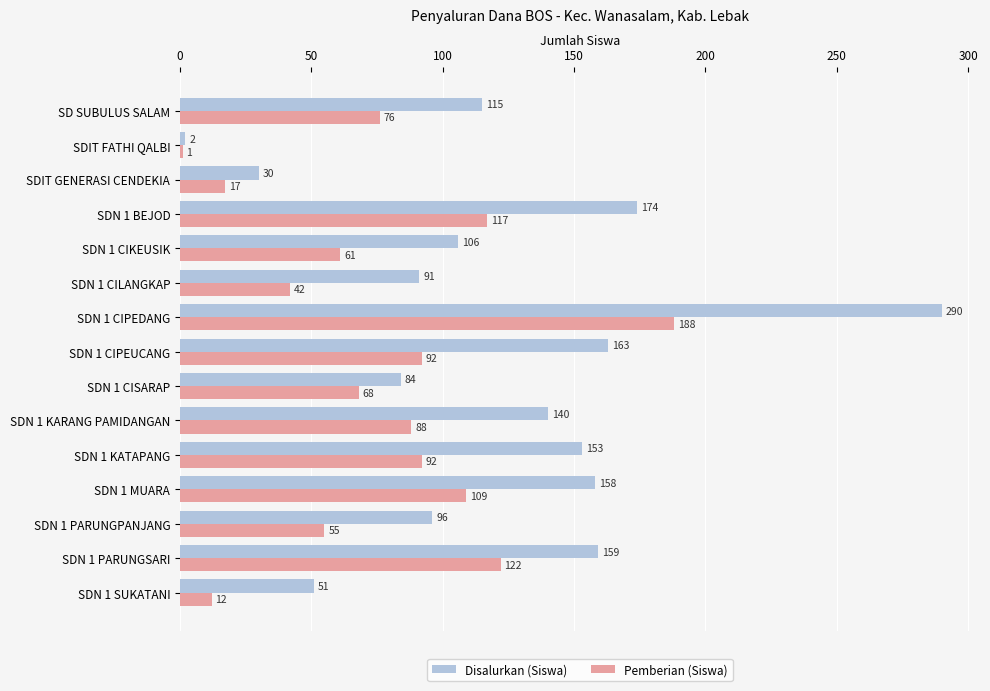

What is the average value of the Pemberian (Siswa) series?

76